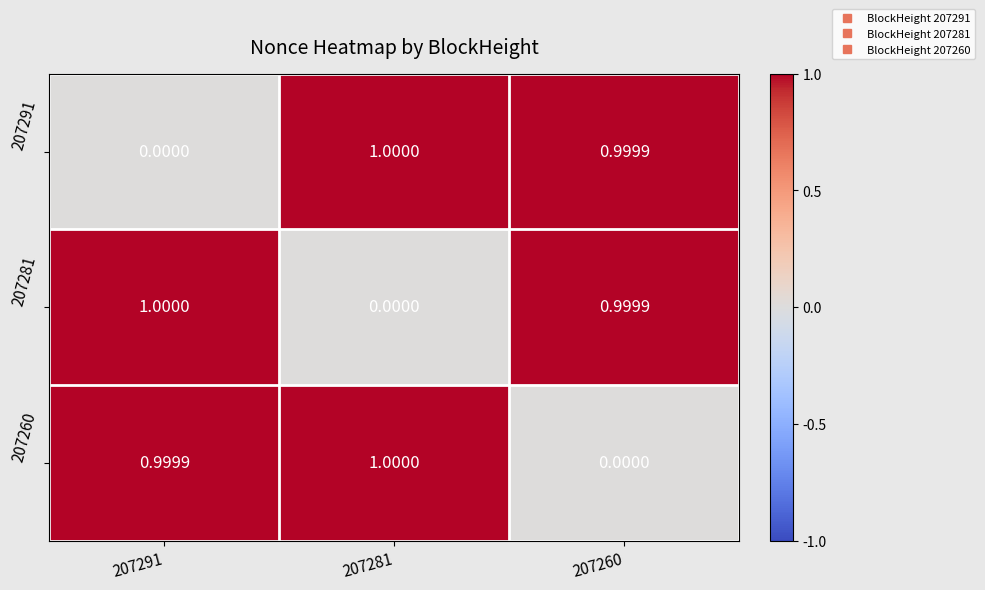

Is the value of 207281 at 207260 greater than the value of 207260 at 207281?

No